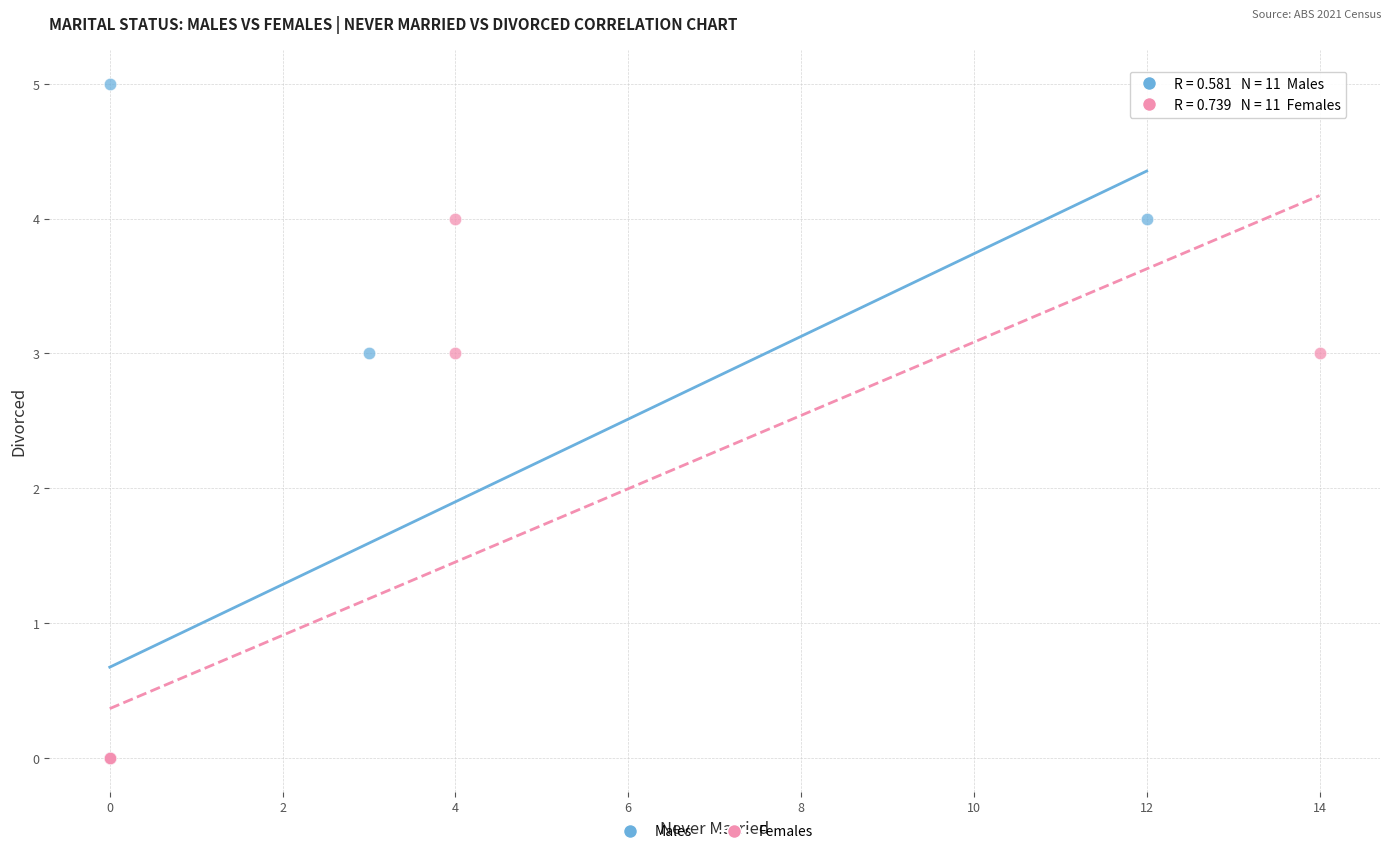

Which series reaches the maximum Y coordinate?

Males